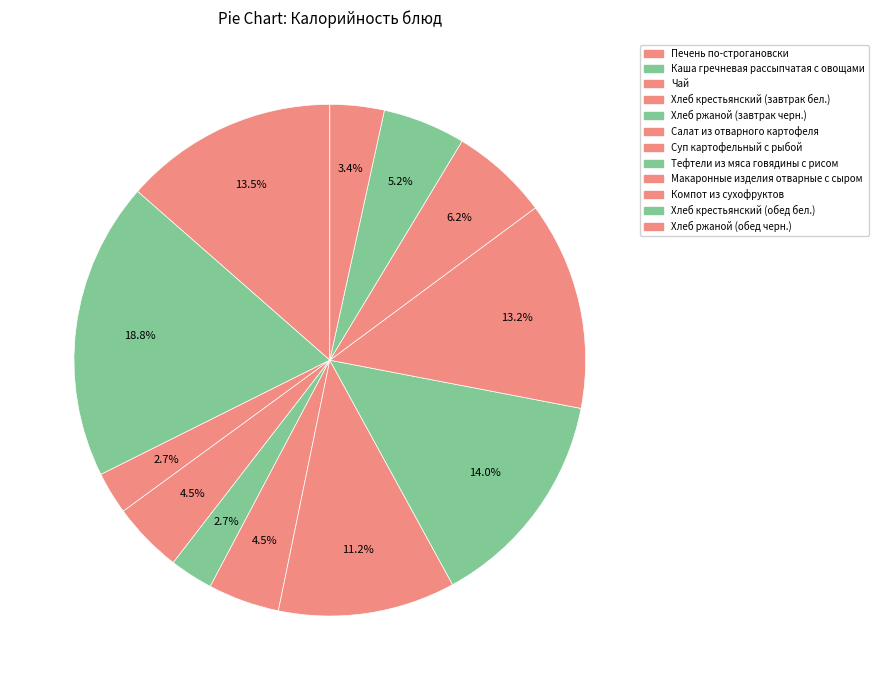

How many slices are in this pie chart?

12